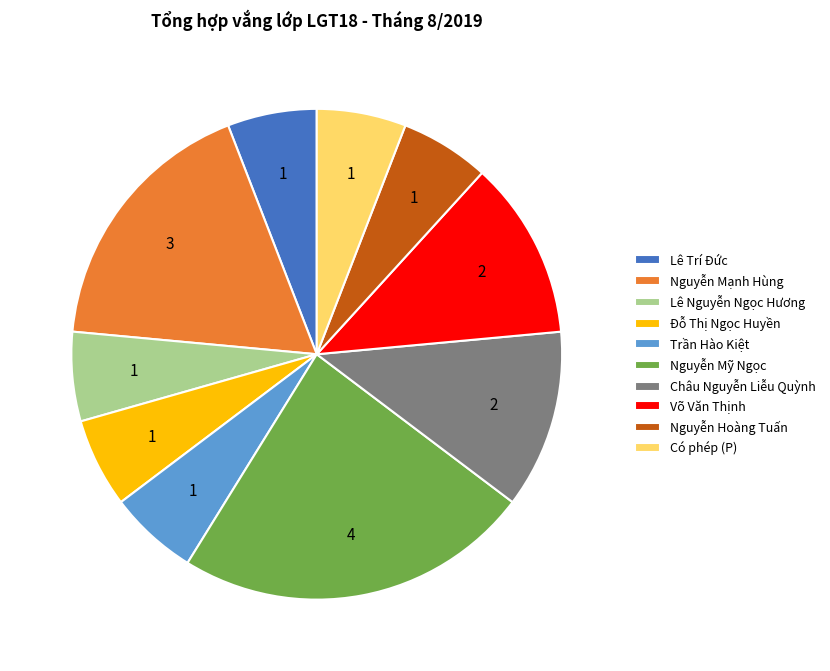

How many segments does this pie chart have?

10